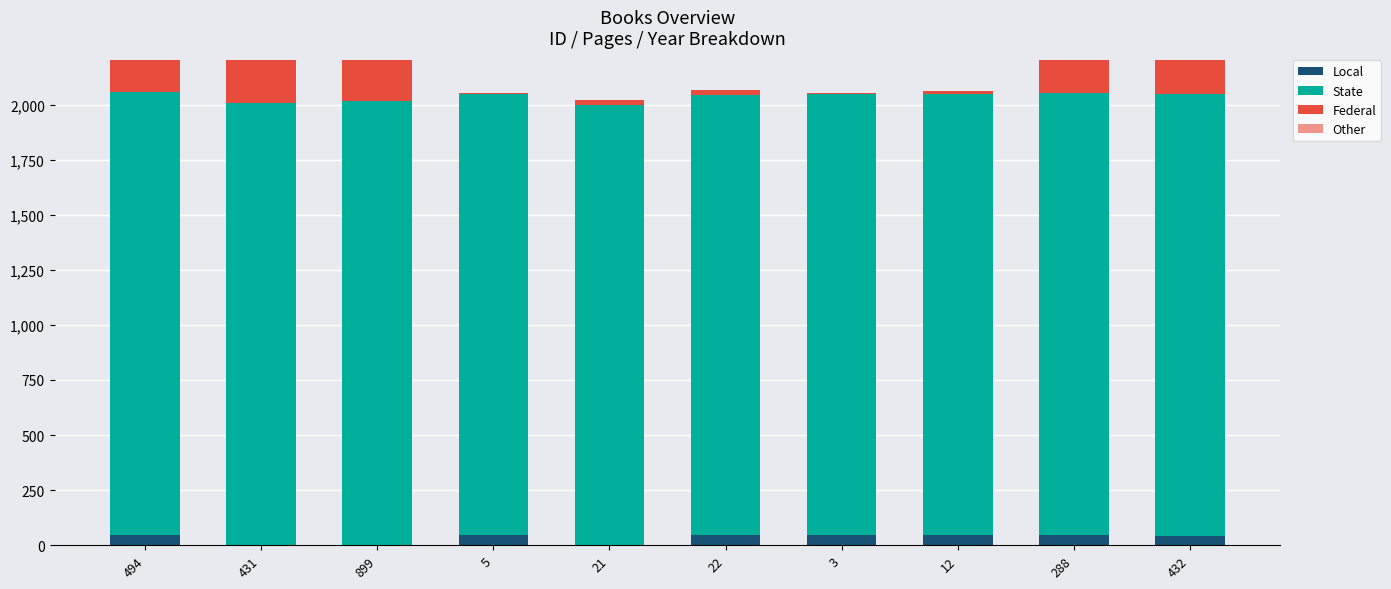

Which category has the highest value in the State series?

899